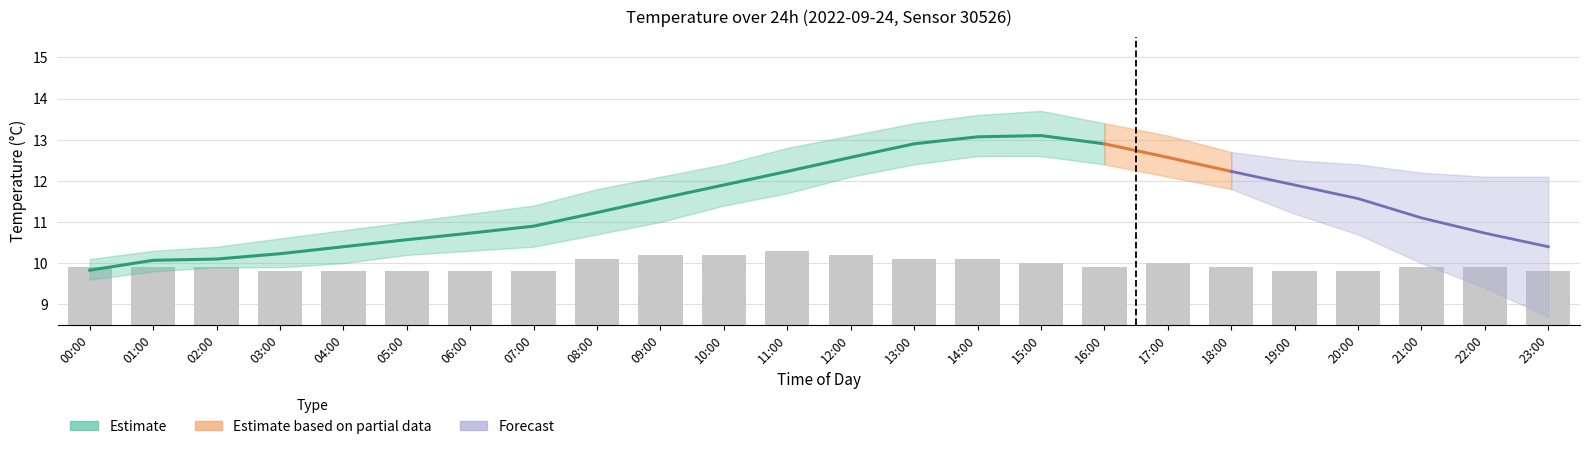

How many bars are there in total?

24